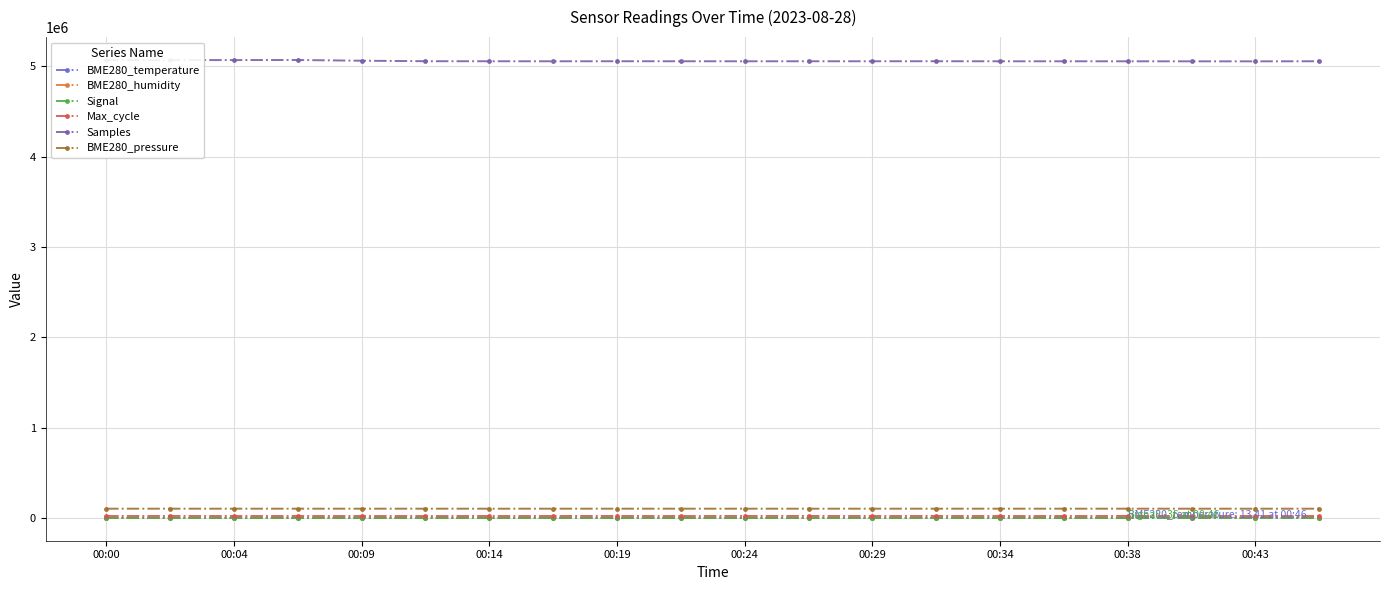

Which series has the largest total across all categories?

Samples